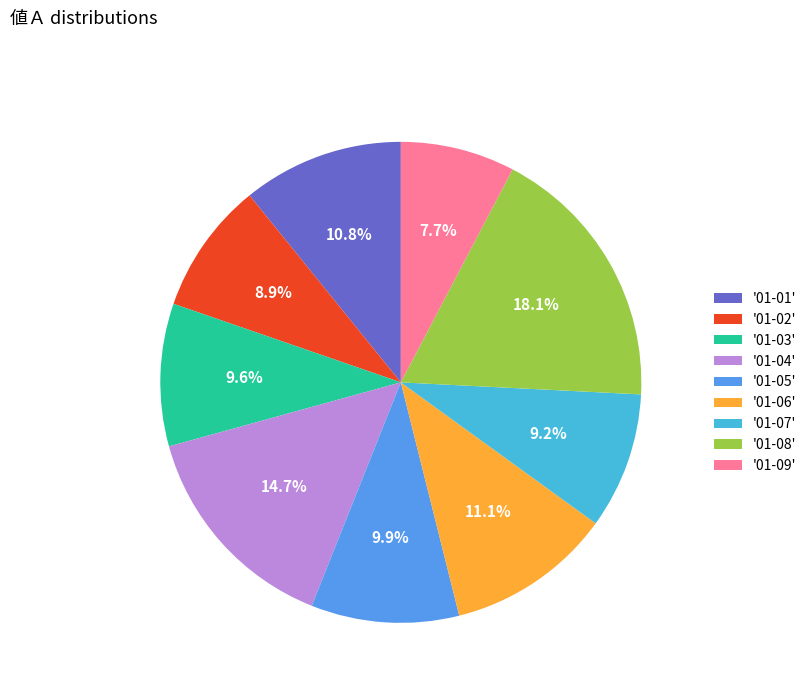

What portion of the pie excludes '01-04'?

85.3%